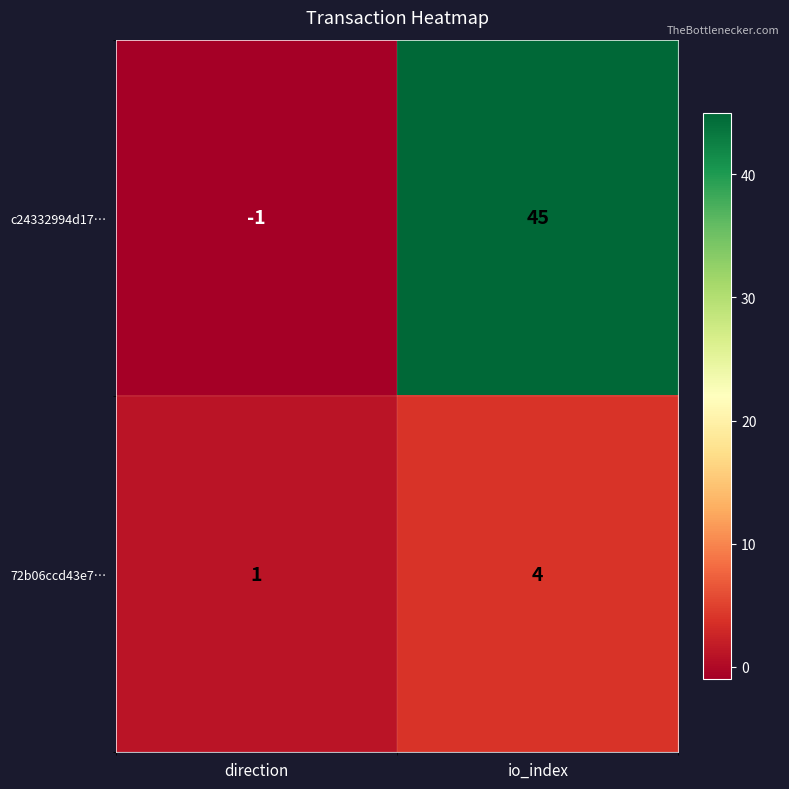

Reading left to right, what are all the values shown in this chart?

c24332994d17…: direction=-1	io_index=45
72b06ccd43e7…: direction=1	io_index=4